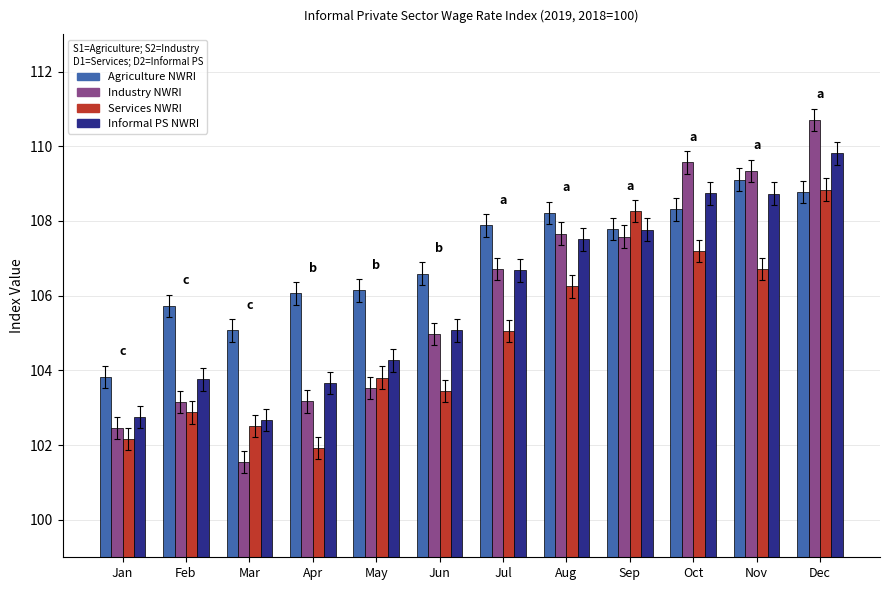

List the series in order of their peak value, lowest first.

Services NWRI, Agriculture NWRI, Informal PS NWRI, Industry NWRI